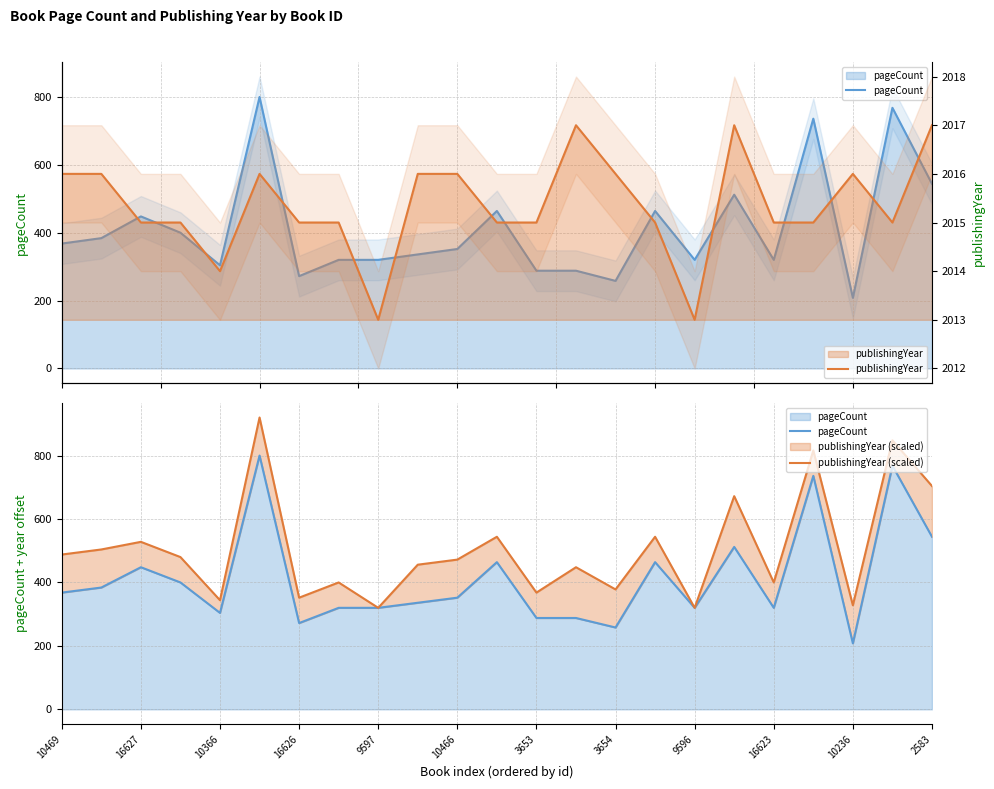

True or false: publishingYear and pageCount intersect in this chart.

False